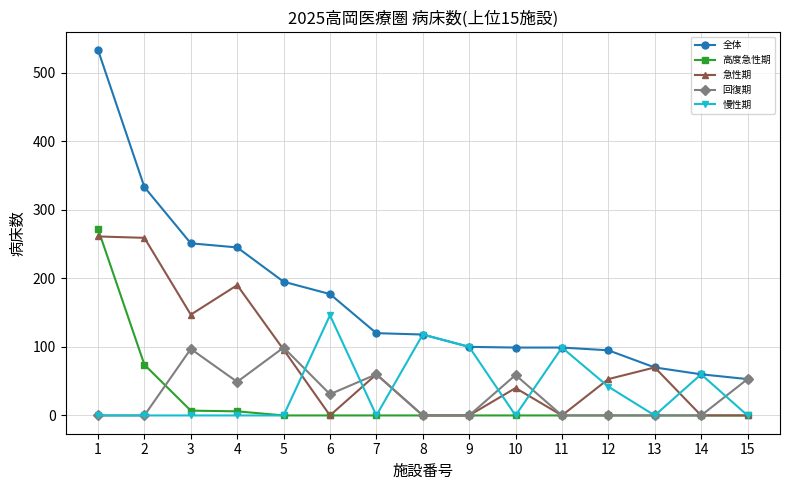

What are all the series names shown in the legend?

全体, 高度急性期, 急性期, 回復期, 慢性期